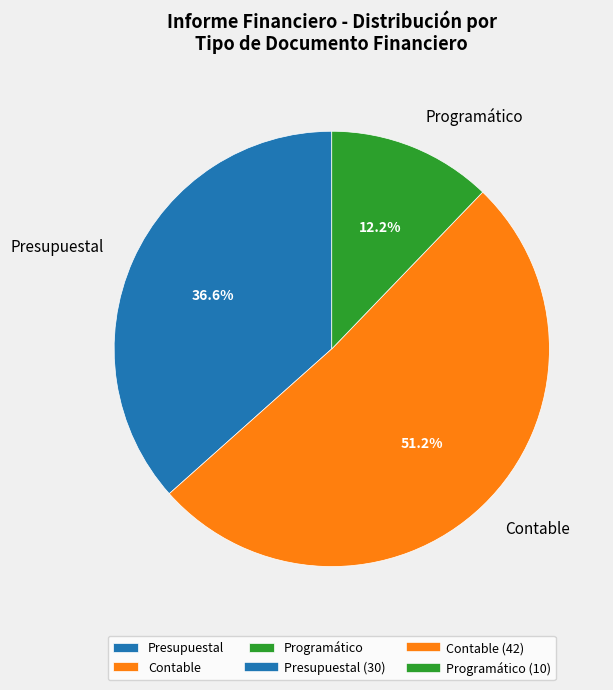

Which slice is the largest?

Contable